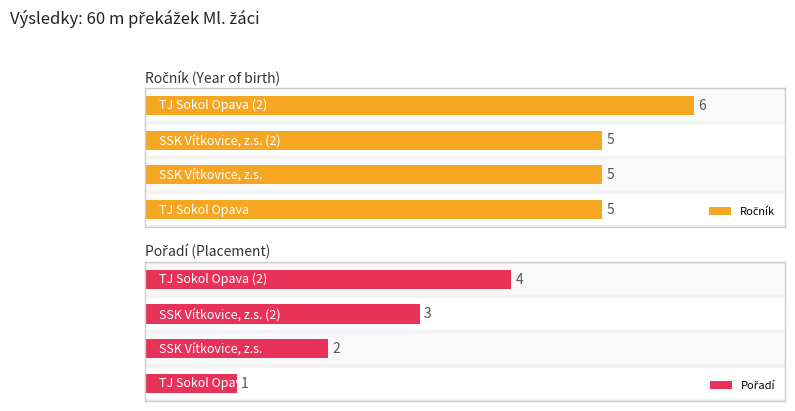

What are all the series names shown in the legend?

Ročník, Pořadí